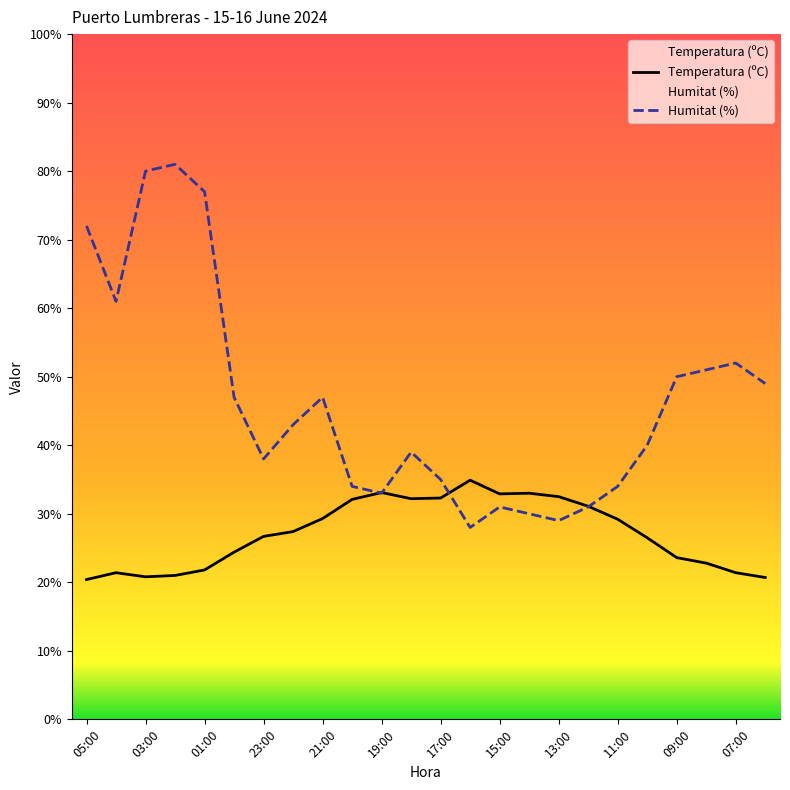

In Humitat (%), how many points are lower than both neighbors (excluding endpoints)?

5